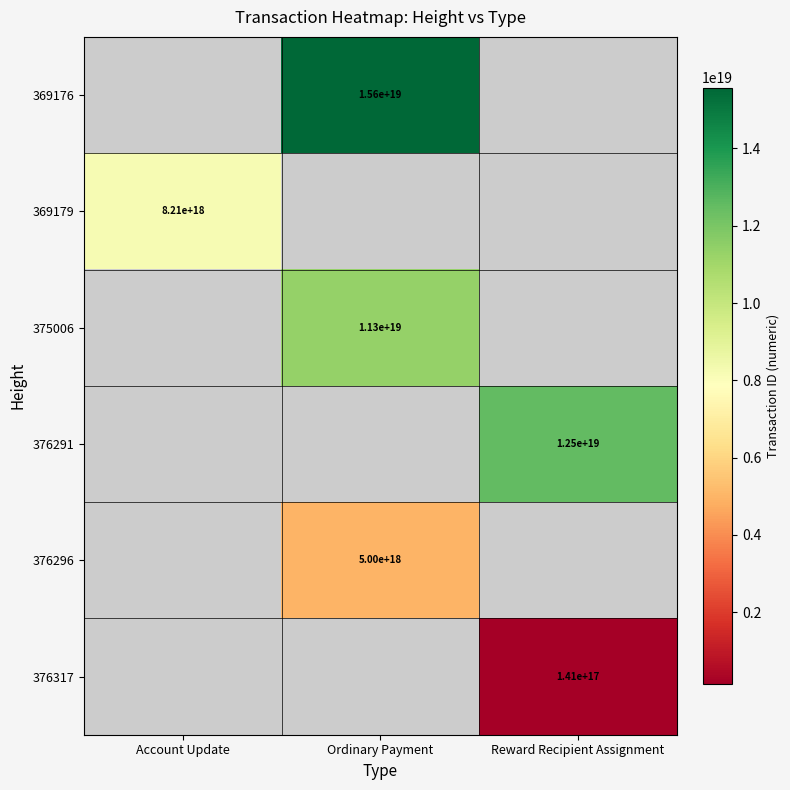

Which category has the lowest value across all series?

Reward Recipient Assignment